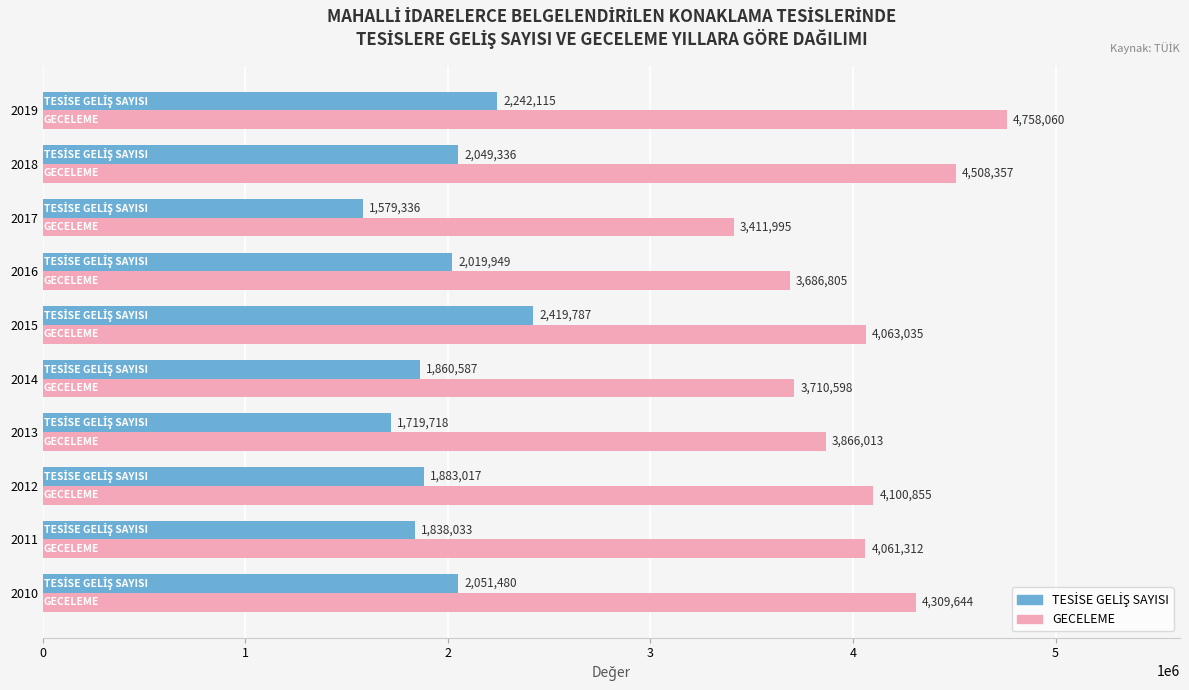

True or false: GECELEME has a value of 4100855 at 2012.

True